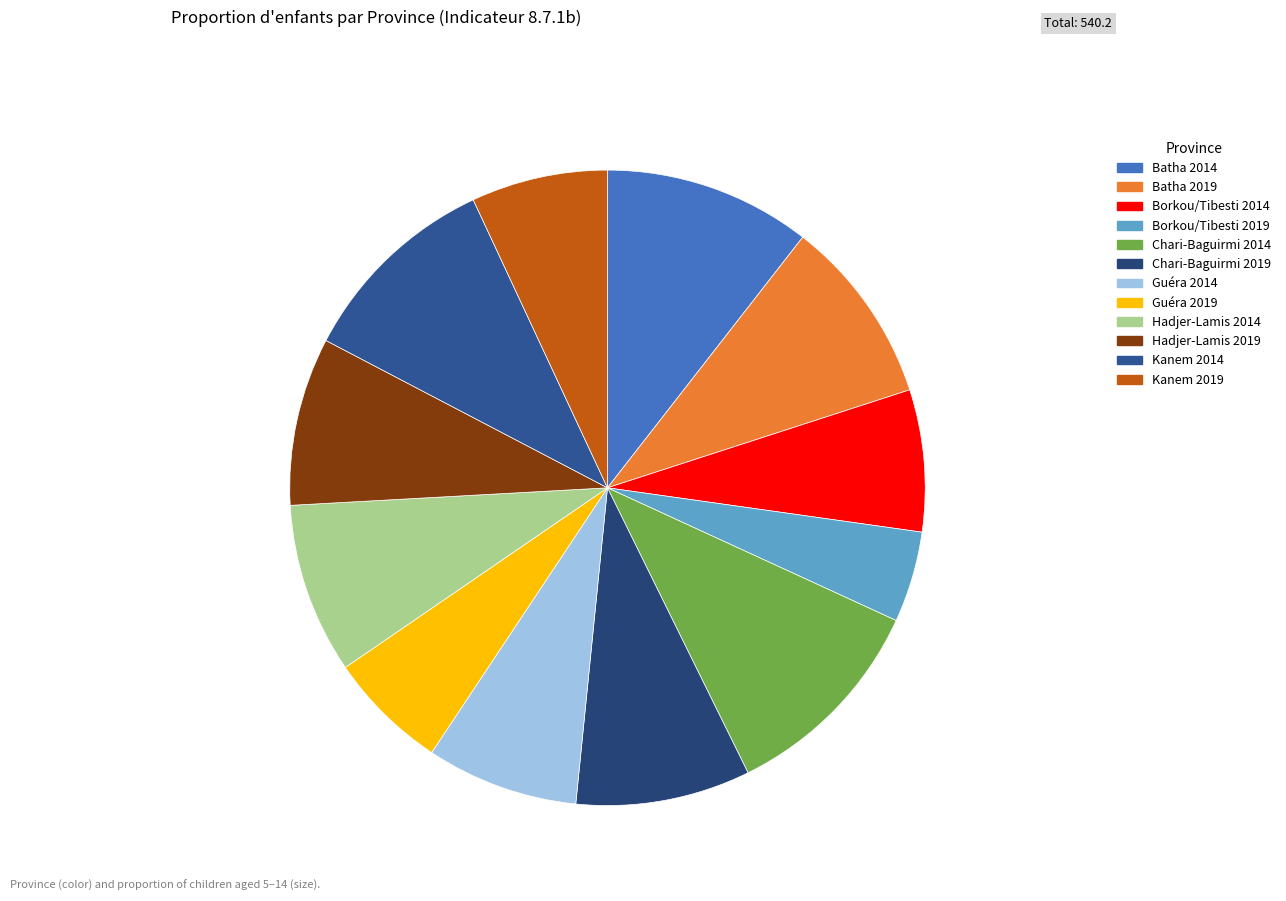

How many slices are in this pie chart?

12